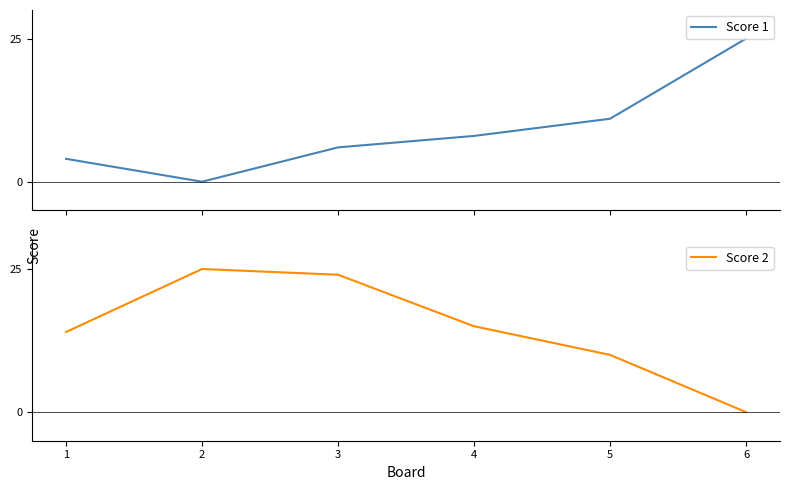

Which series has the largest total across all categories?

Score 2